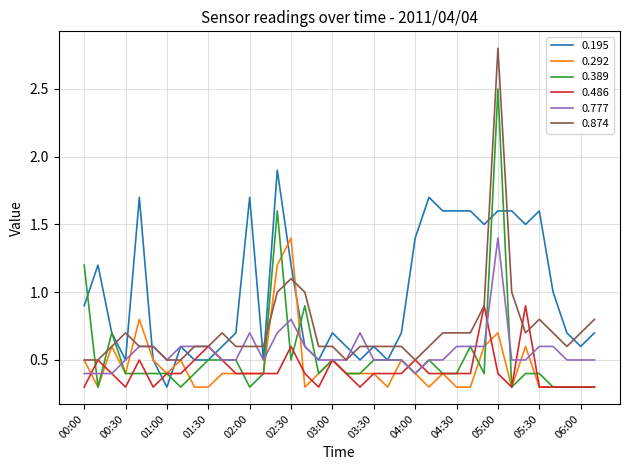

Which series has the largest total across all categories?

0.195